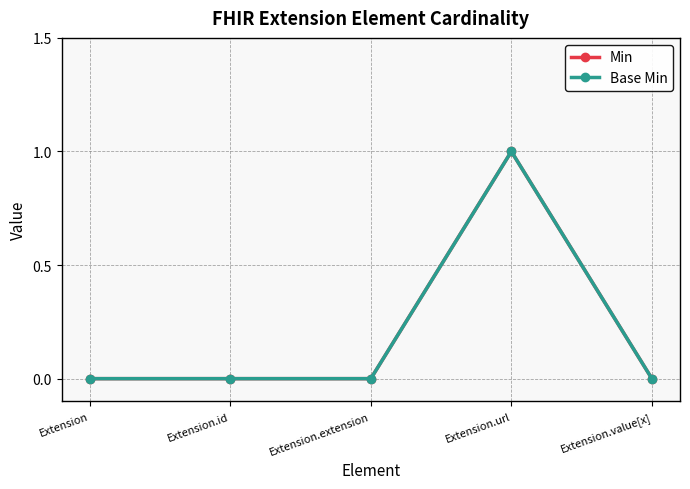

What is the sum of the Base Min values at Extension.url and Extension.value[x]?

1